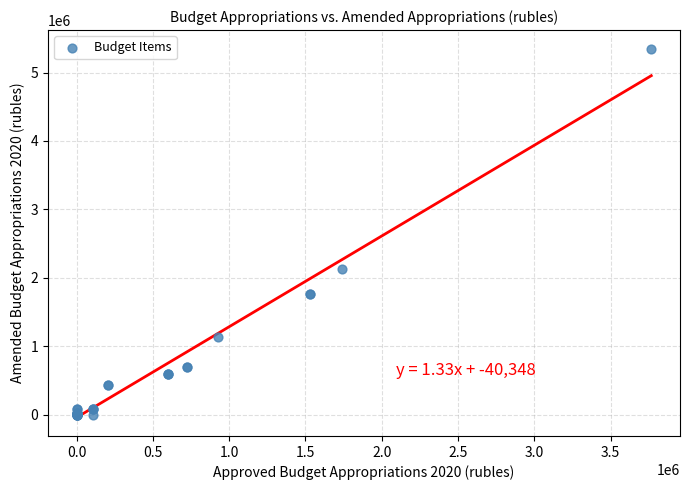

What Y value in the scatter plot is closest to 2675175?

2133358.2